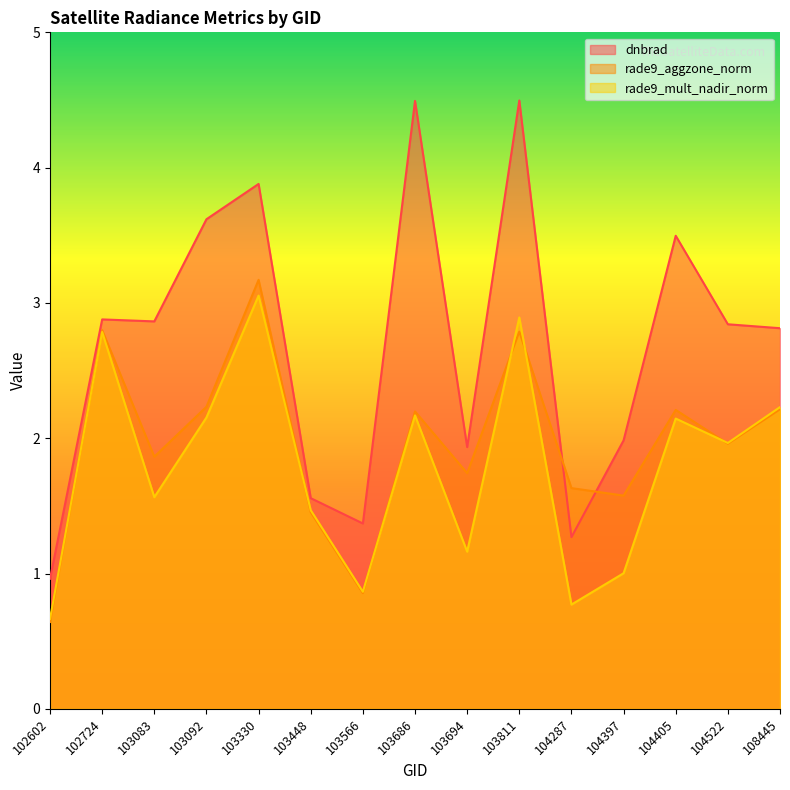

Where is the first local minimum for dnbrad?

103083